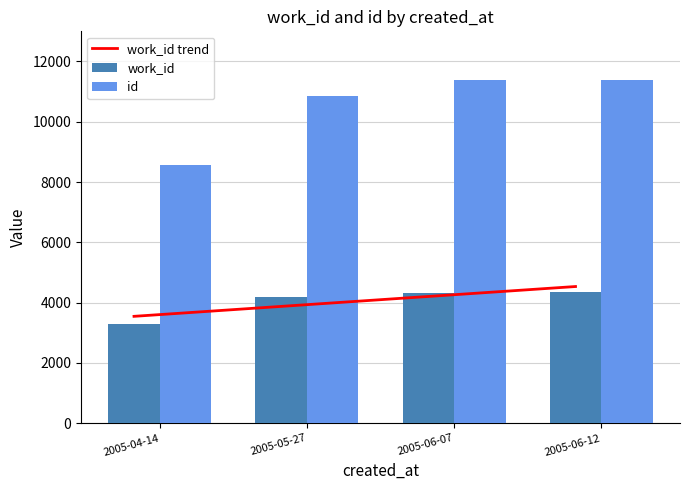

Reading left to right, what are all the values shown in this chart?

work_id trend: 2005-04-14=3547.1	2005-05-27=3876.7	2005-06-07=4206.3	2005-06-12=4535.9
work_id: 2005-04-14=3294.0	2005-05-27=4192.0	2005-06-07=4335.0	2005-06-12=4345.0
id: 2005-04-14=8558.0	2005-05-27=10866.0	2005-06-07=11392.0	2005-06-12=11394.0